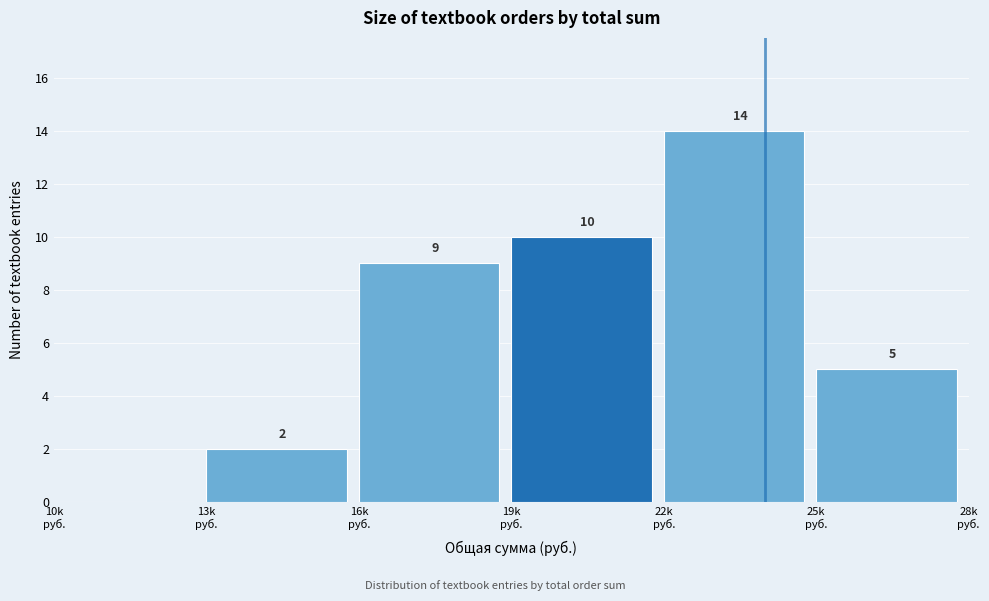

What is the sum of all values?

40